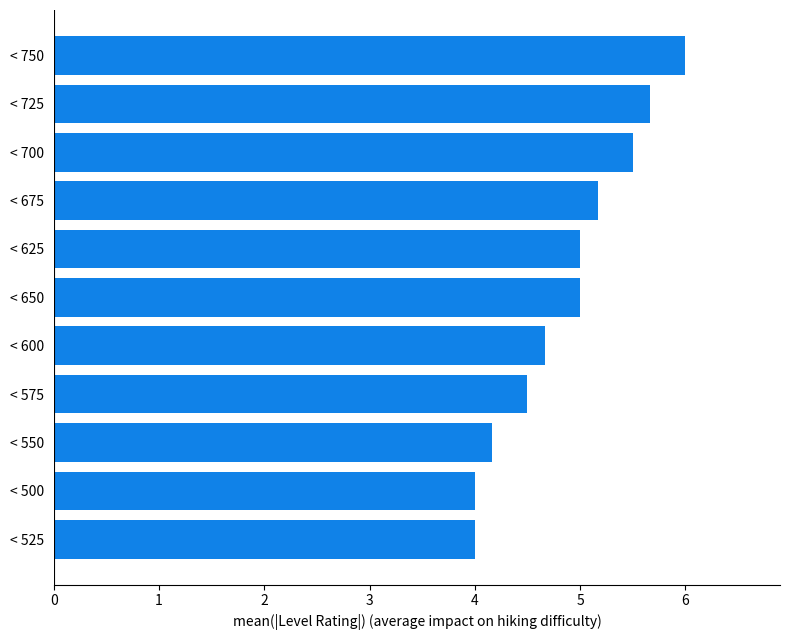

What is the greatest value displayed?

6.0